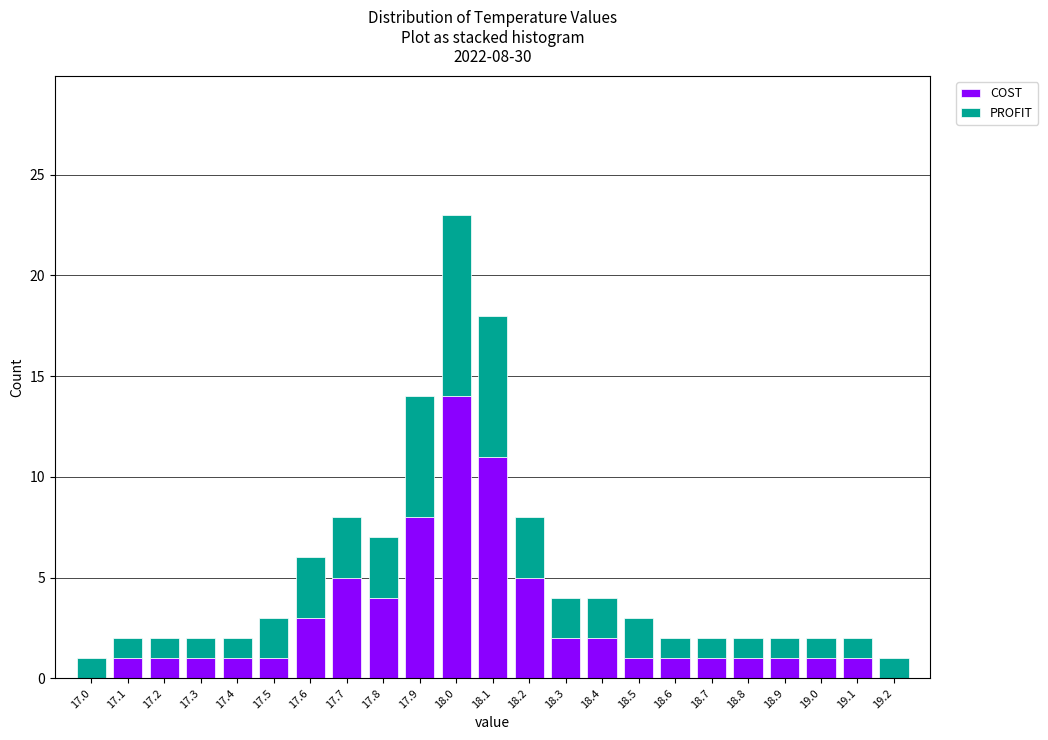

Which range on the x-axis has the tallest stacked bar (by total height)?

17.95 to 18.05